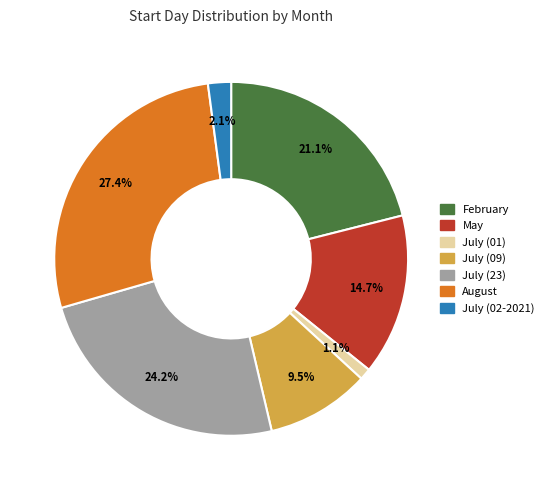

Which category has the biggest portion of the pie?

August